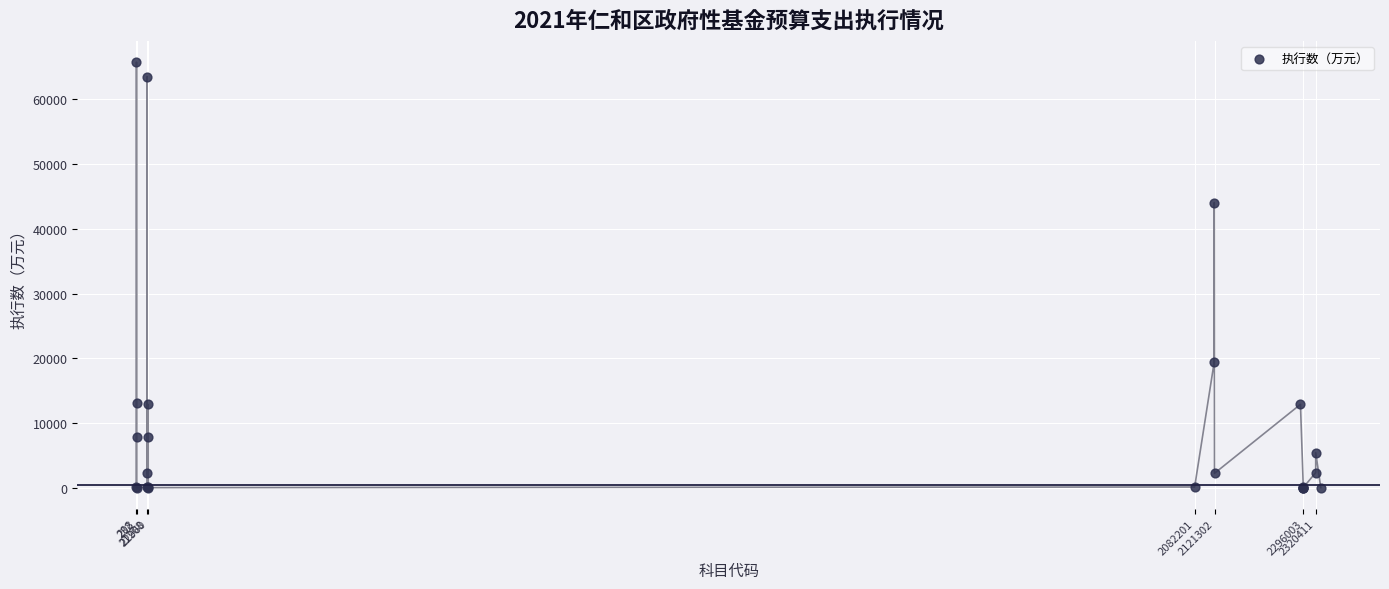

What Y value in the scatter plot is closest to 32890?

44056